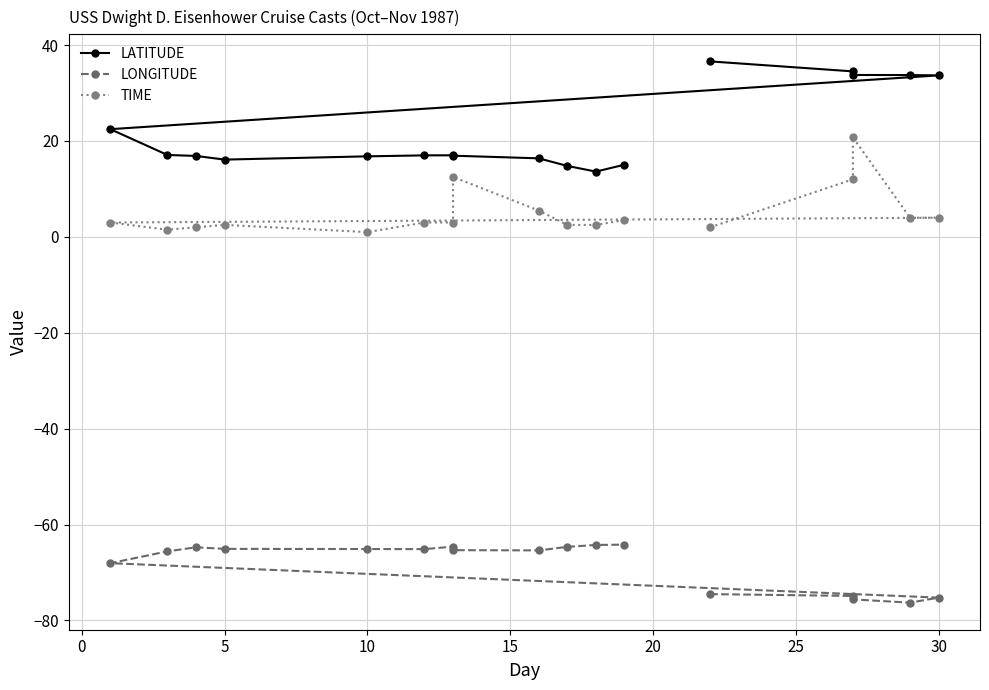

True or false: TIME and LONGITUDE intersect in this chart.

False